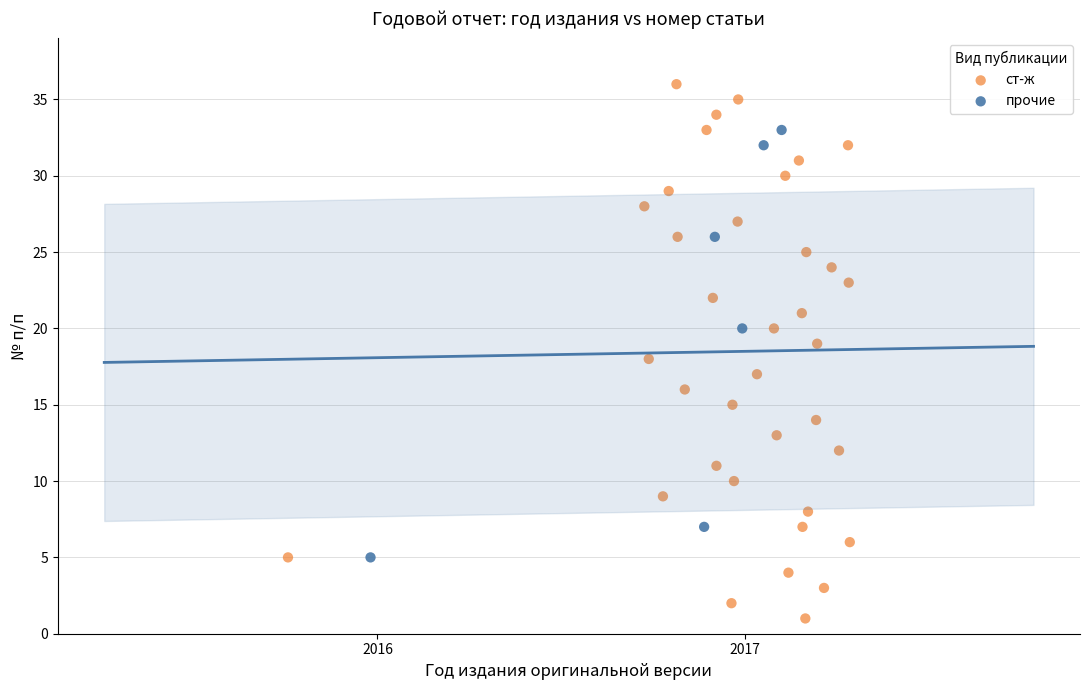

Which series contains the highest Y value?

ст-ж